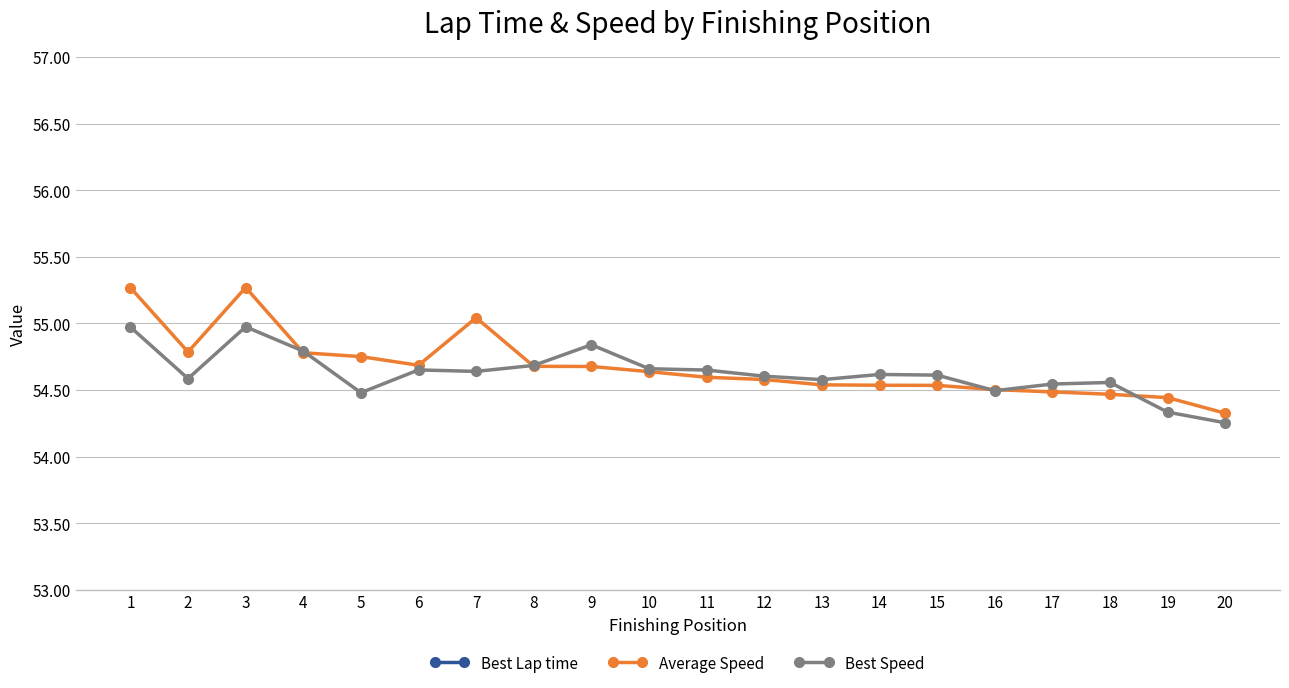

Reading left to right, list all the values displayed in this chart.

Best Lap time: 1=65.5	2=66.0	3=65.5	4=65.7	5=66.1	6=65.9	7=65.9	8=65.8	9=65.6	10=65.9	11=65.9	12=65.9	13=66.0	14=65.9	15=65.9	16=66.1	17=66.0	18=66.0	19=66.3	20=66.4
Average Speed: 1=55.3	2=54.8	3=55.3	4=54.8	5=54.8	6=54.7	7=55.0	8=54.7	9=54.7	10=54.6	11=54.6	12=54.6	13=54.5	14=54.5	15=54.5	16=54.5	17=54.5	18=54.5	19=54.4	20=54.3
Best Speed: 1=55.0	2=54.6	3=55.0	4=54.8	5=54.5	6=54.7	7=54.6	8=54.7	9=54.8	10=54.7	11=54.6	12=54.6	13=54.6	14=54.6	15=54.6	16=54.5	17=54.5	18=54.6	19=54.3	20=54.3